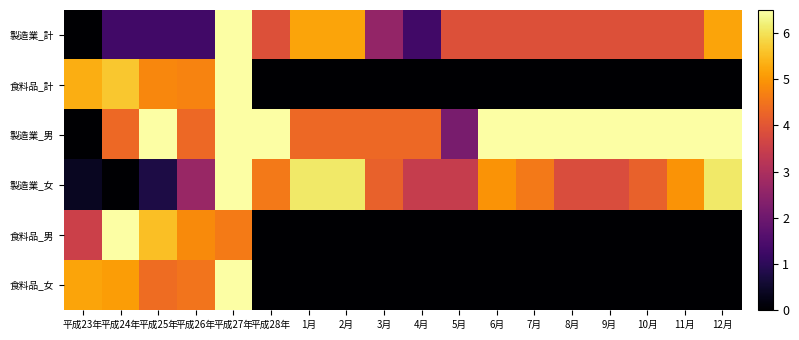

Reading left to right, what are all the values shown in this chart?

製造業_計: 平成23年=0.0	平成24年=1.3	平成25年=1.3	平成26年=1.3	平成27年=6.5	平成28年=3.9	1月=5.2	2月=5.2	3月=2.6	4月=1.3	5月=3.9	6月=3.9	7月=3.9	8月=3.9	9月=3.9	10月=3.9	11月=3.9	12月=5.2
食料品_計: 平成23年=5.3	平成24年=5.6	平成25年=4.8	平成26年=4.7	平成27年=6.5	平成28年=0.0	1月=0.0	2月=0.0	3月=0.0	4月=0.0	5月=0.0	6月=0.0	7月=0.0	8月=0.0	9月=0.0	10月=0.0	11月=0.0	12月=0.0
製造業_男: 平成23年=0.0	平成24年=4.3	平成25年=6.5	平成26年=4.3	平成27年=6.5	平成28年=6.5	1月=4.3	2月=4.3	3月=4.3	4月=4.3	5月=2.2	6月=6.5	7月=6.5	8月=6.5	9月=6.5	10月=6.5	11月=6.5	12月=6.5
製造業_女: 平成23年=0.4	平成24年=0.0	平成25年=0.8	平成26年=2.7	平成27年=6.5	平成28年=4.6	1月=6.1	2月=6.1	3月=4.2	4月=3.4	5月=3.4	6月=5.0	7月=4.6	8月=3.8	9月=3.8	10月=4.2	11月=5.0	12月=6.1
食料品_男: 平成23年=3.5	平成24年=6.5	平成25年=5.5	平成26年=4.8	平成27年=4.6	平成28年=0.0	1月=0.0	2月=0.0	3月=0.0	4月=0.0	5月=0.0	6月=0.0	7月=0.0	8月=0.0	9月=0.0	10月=0.0	11月=0.0	12月=0.0
食料品_女: 平成23年=5.2	平成24年=5.1	平成25年=4.4	平成26年=4.5	平成27年=6.5	平成28年=0.0	1月=0.0	2月=0.0	3月=0.0	4月=0.0	5月=0.0	6月=0.0	7月=0.0	8月=0.0	9月=0.0	10月=0.0	11月=0.0	12月=0.0